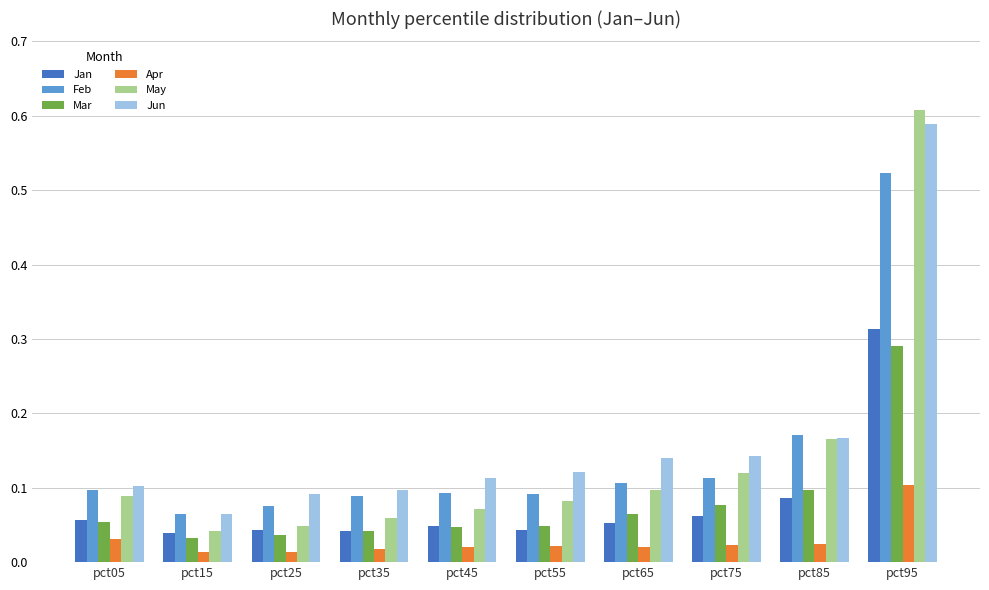

What is the sum of all Mar values?

0.8